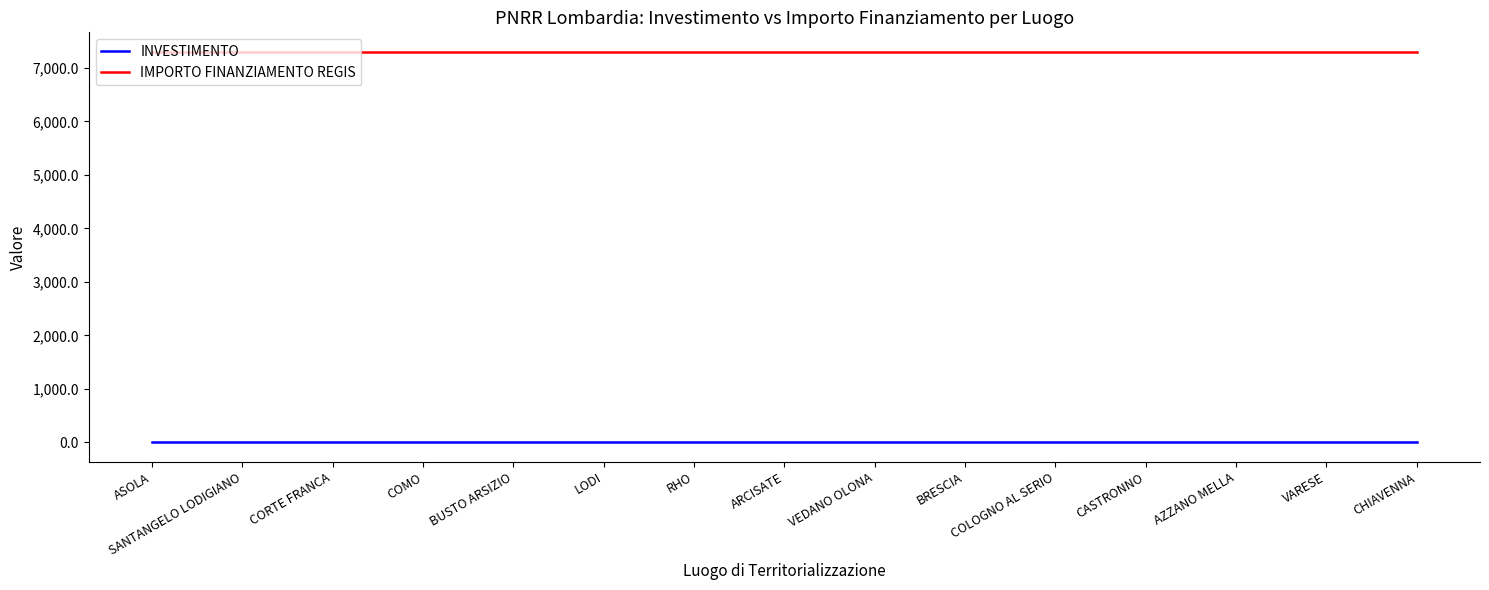

True or false: INVESTIMENTO has a value of 1.4 at LODI.

True